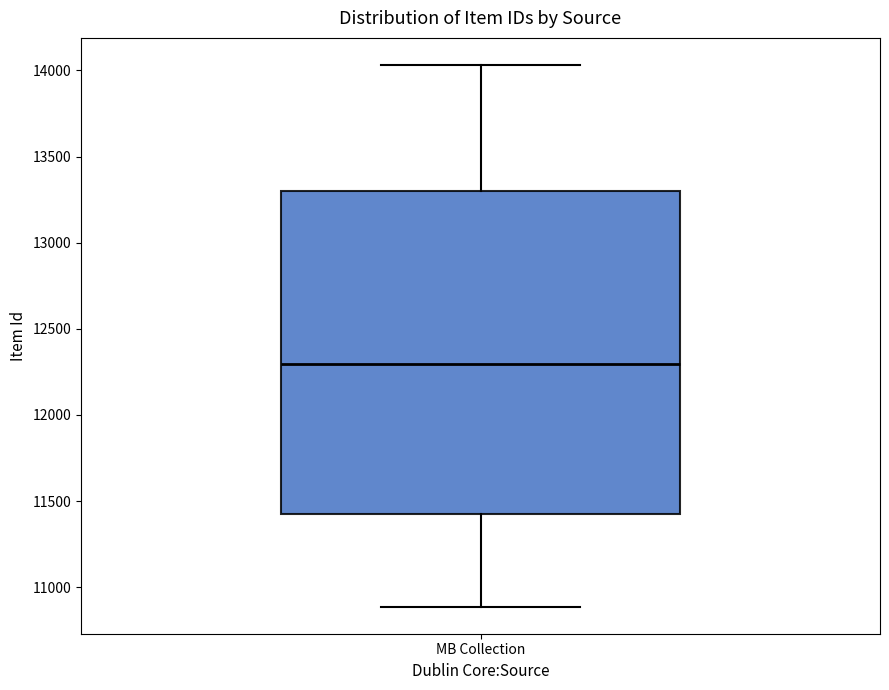

Where does the upper whisker of the box for MB Collection end on the y-axis? The values are not printed on the chart, so give them approximately, as read against the axis.

14050